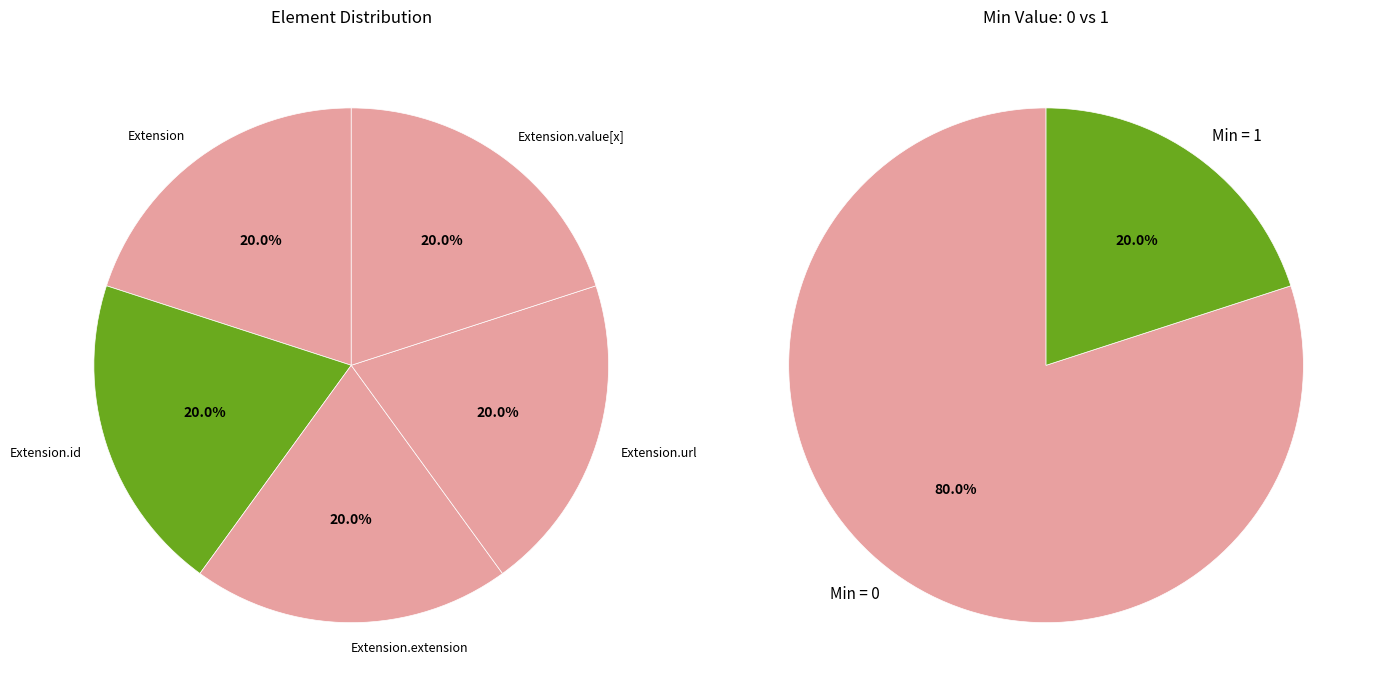

Which category has the smallest portion of the pie?

Extension